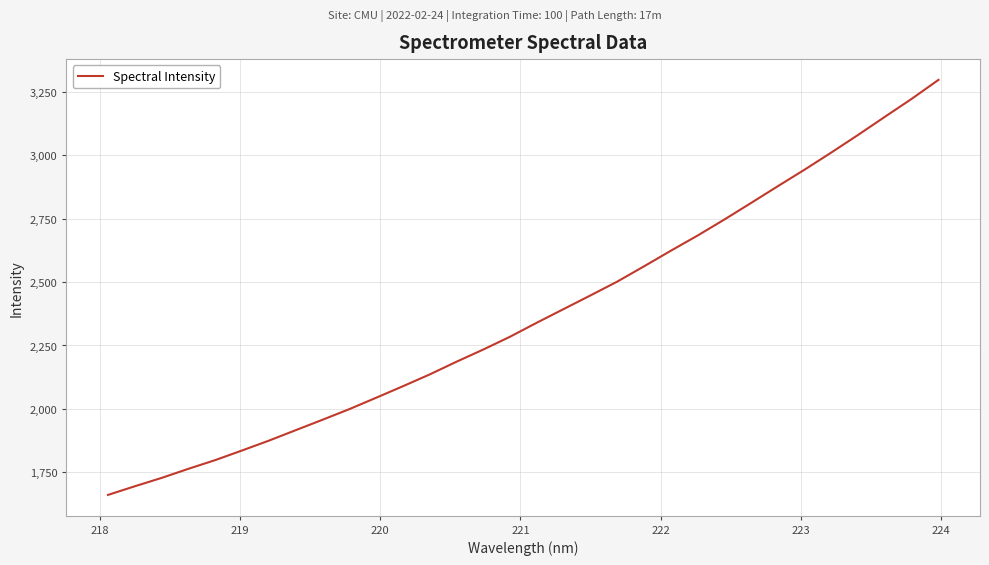

What is the smallest value displayed?

1660.3